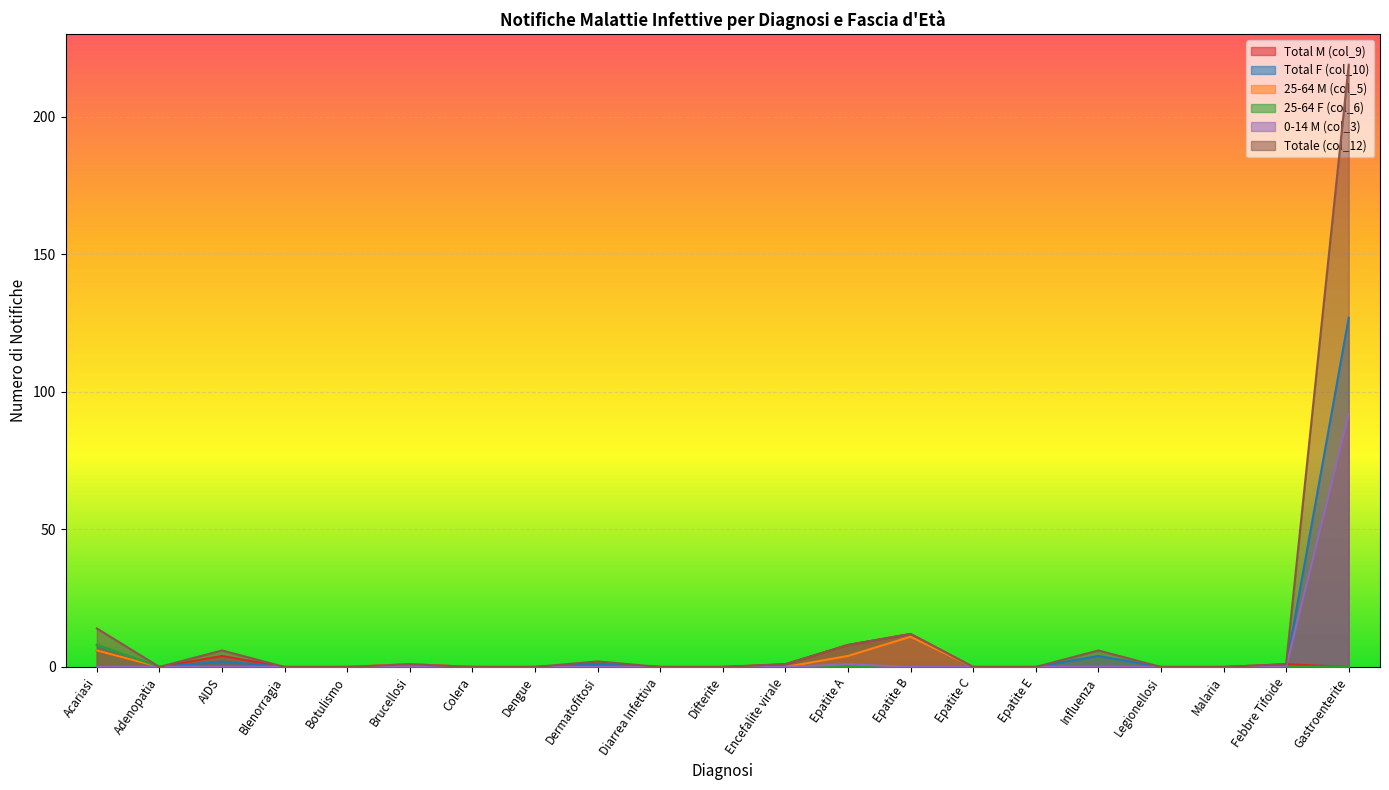

How many data points does each series have?

21